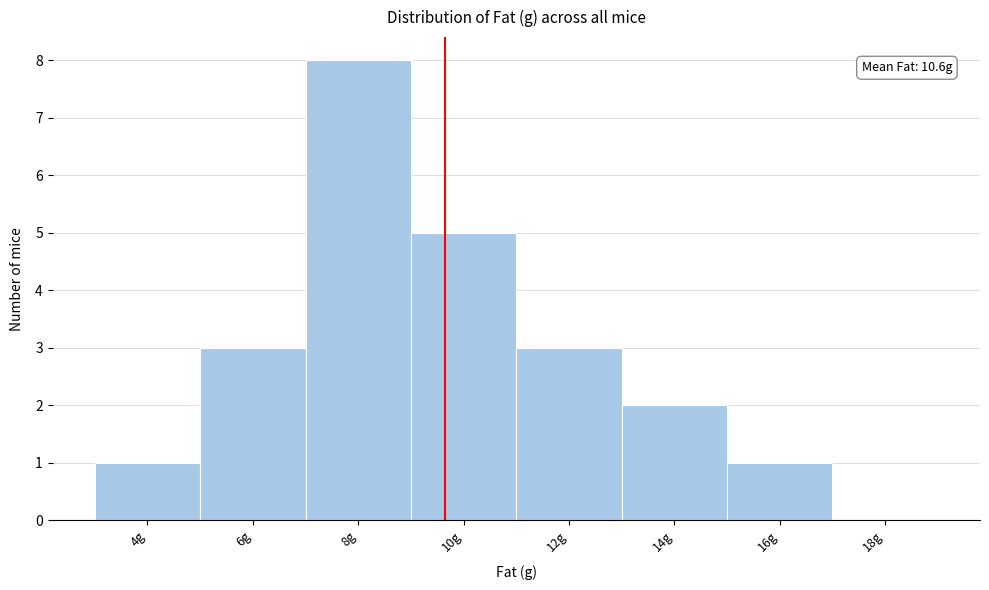

Reading left to right, transcribe all the data shown in this chart.

4g=1	6g=3	8g=8	10g=5	12g=3	14g=2	16g=1	18g=0